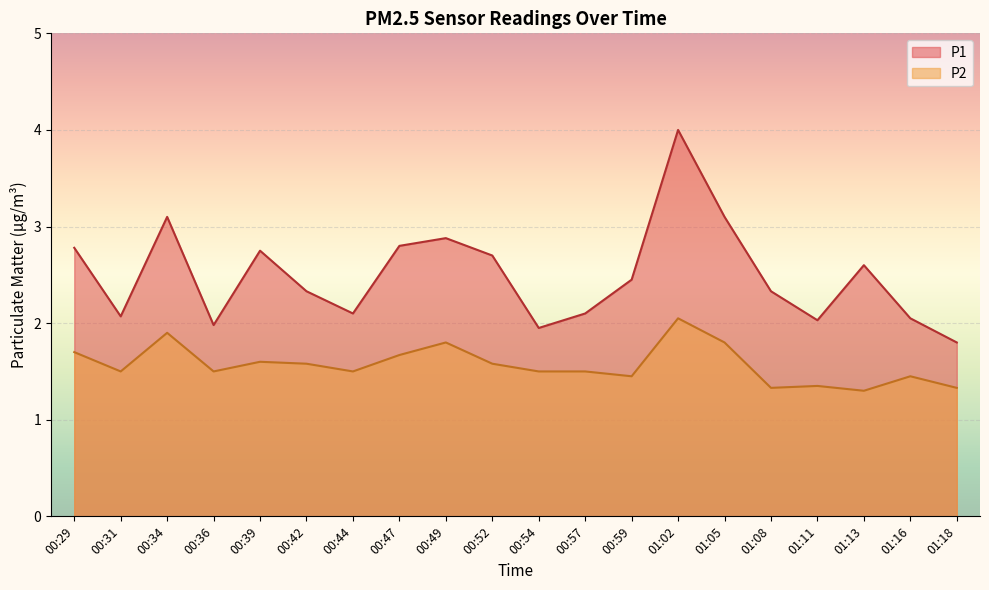

True or false: P1 has more than 0 points higher than both neighbors.

True